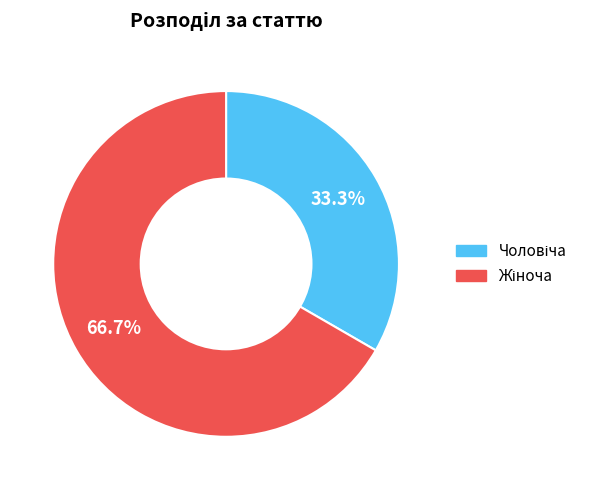

Does any single category account for the majority?

Yes